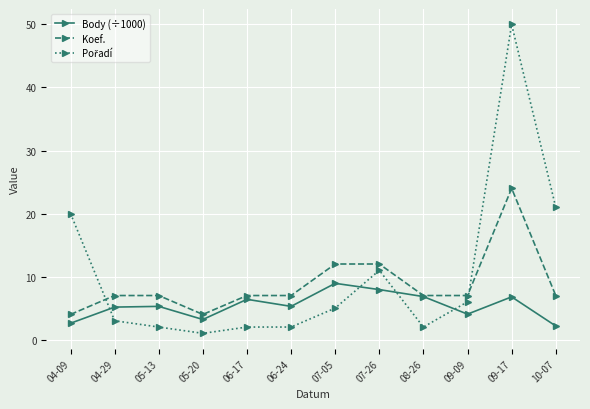

What is the label of the 5th point from the right?

07-26